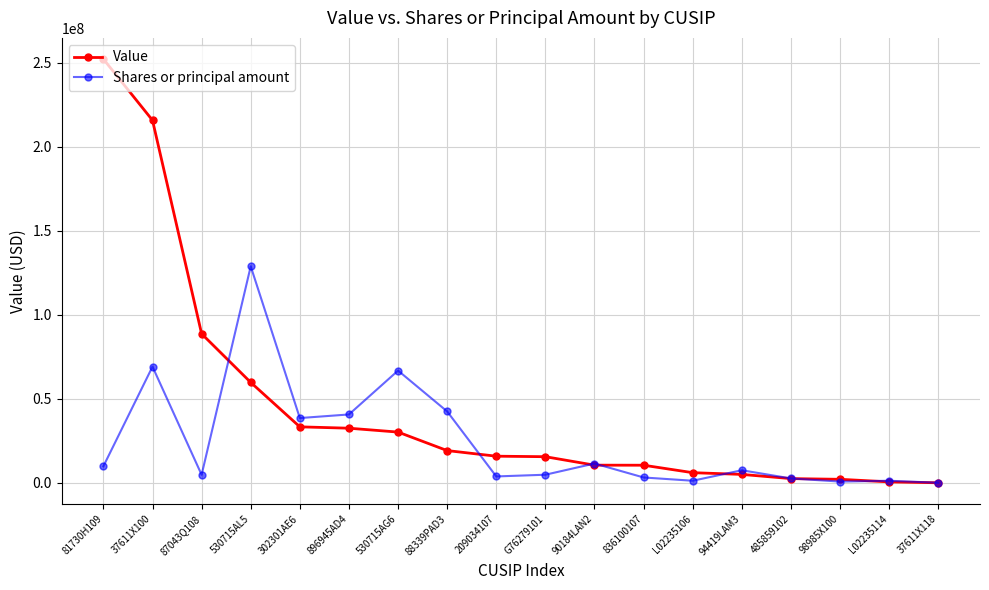

The value of Value at 90184LAN2 is 10527000. True or false?

True